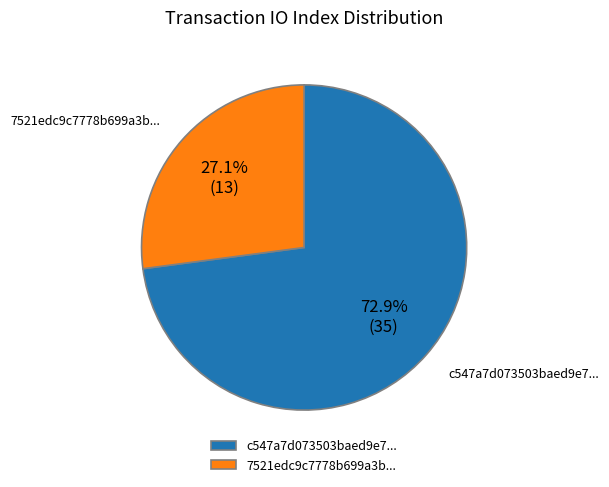

Rank the categories by value from highest to lowest.

c547a7d073503baed9e7..., 7521edc9c7778b699a3b...